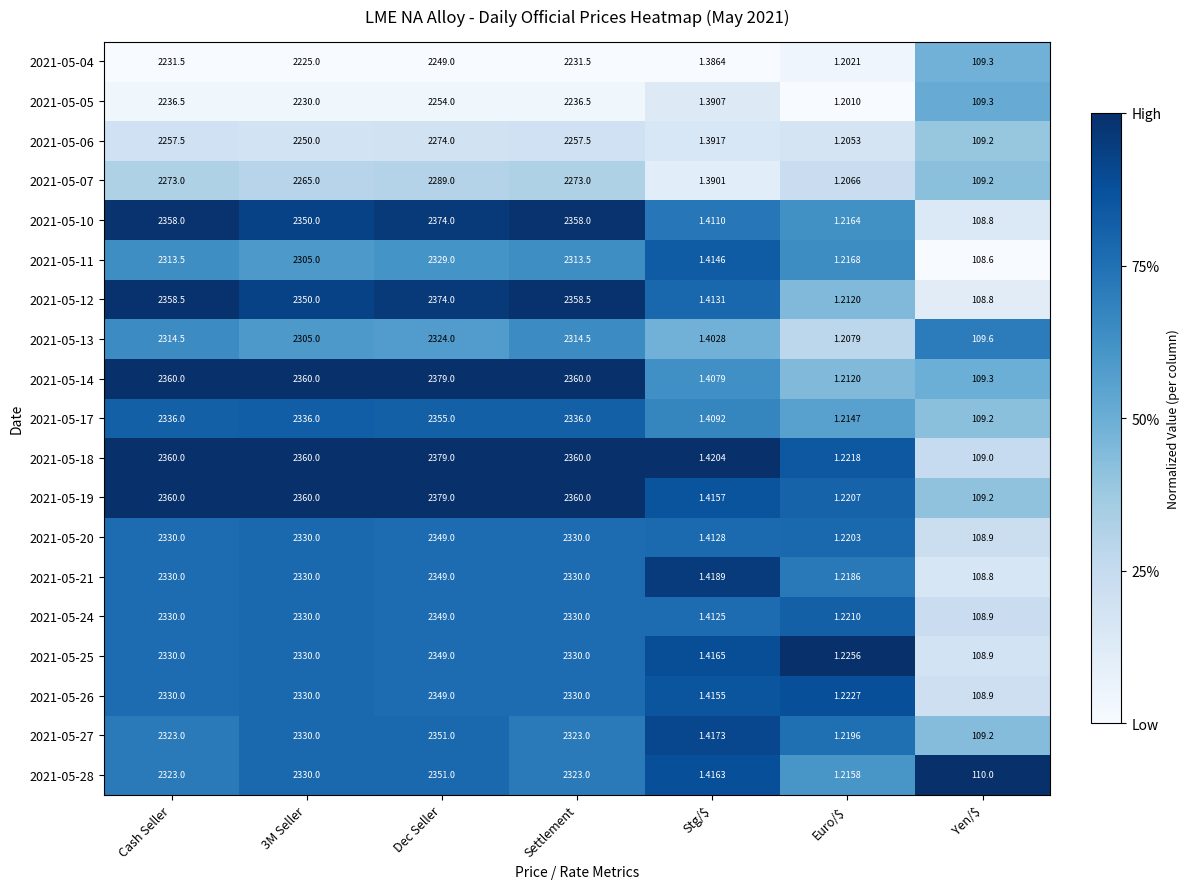

At which label is 2021-05-17 closest to 1178?

Yen/$